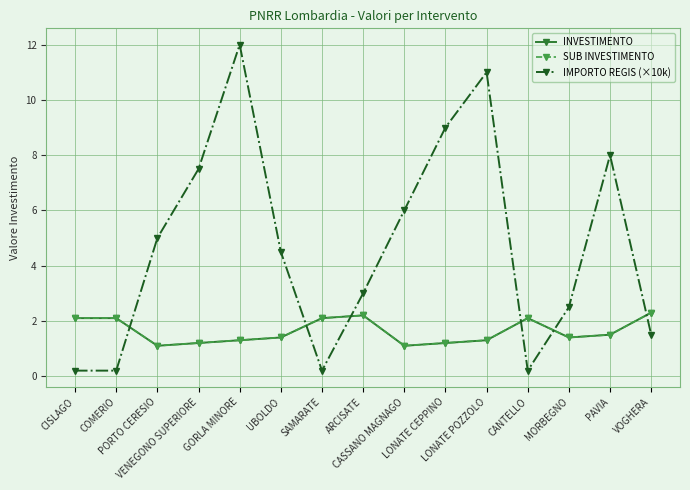

At which category does the chart reach its minimum across all series?

CISLAGO